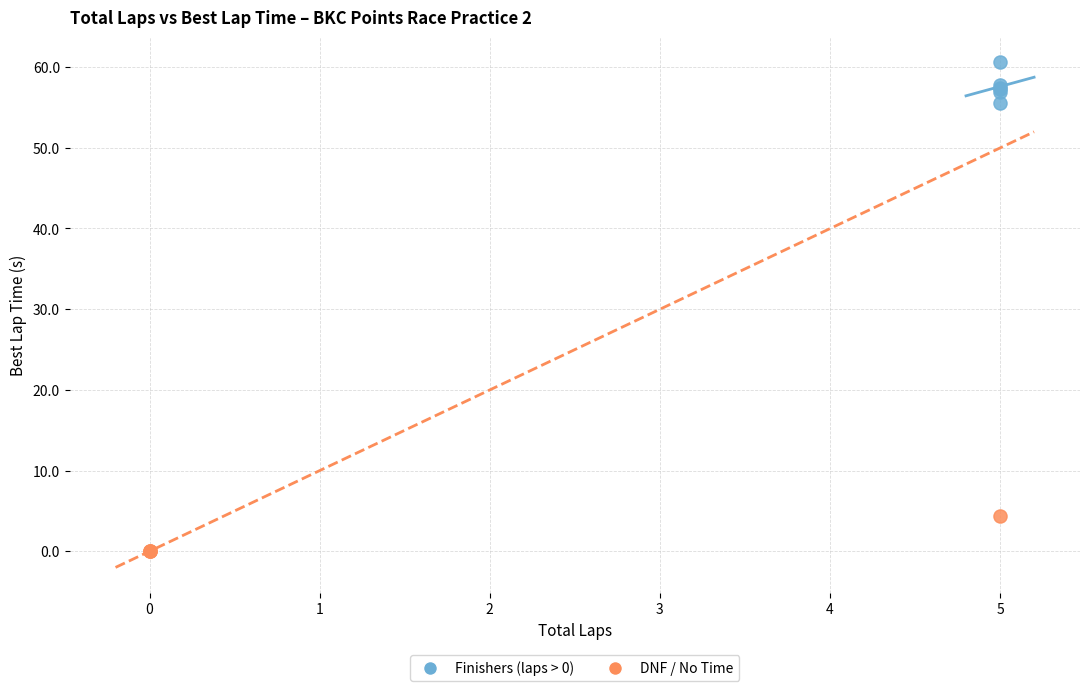

Which series reaches the maximum Y coordinate?

Finishers (laps > 0)